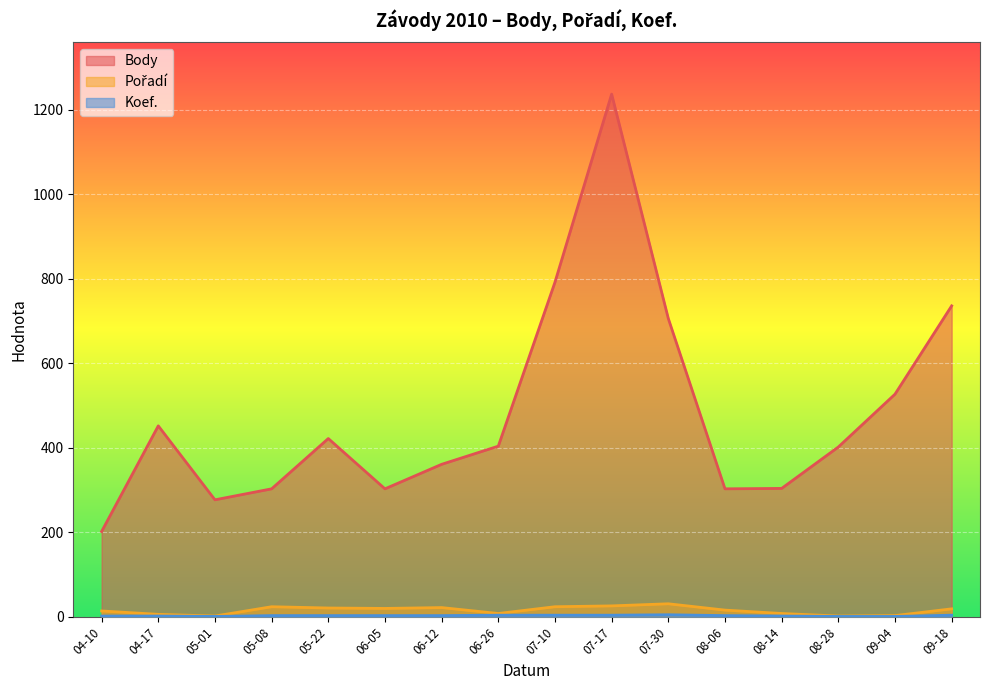

Which series has the largest range (max minus min)?

Body